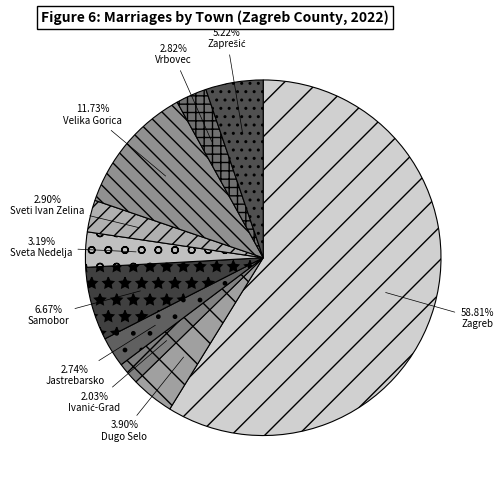

Count the number of slices in the pie.

10